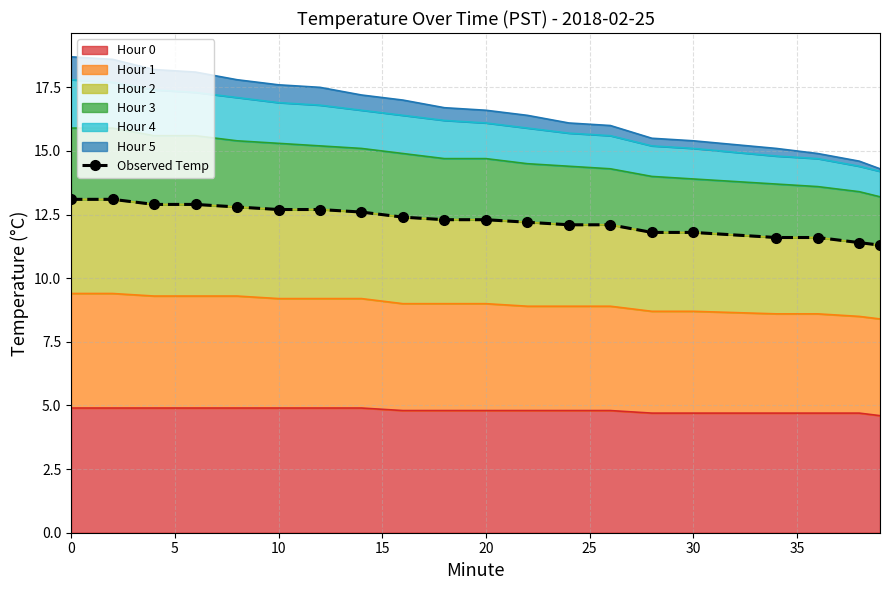

What is the greatest value displayed?

13.1